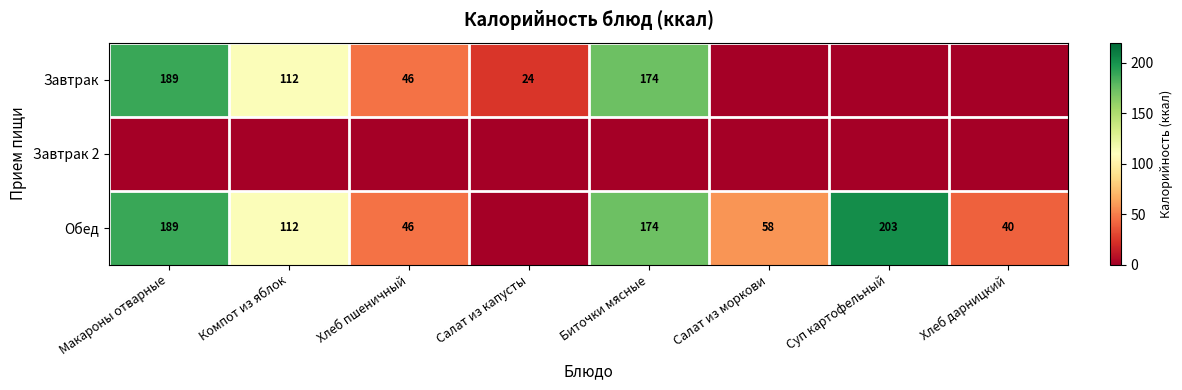

Which label corresponds to the largest value in the chart?

Суп картофельный